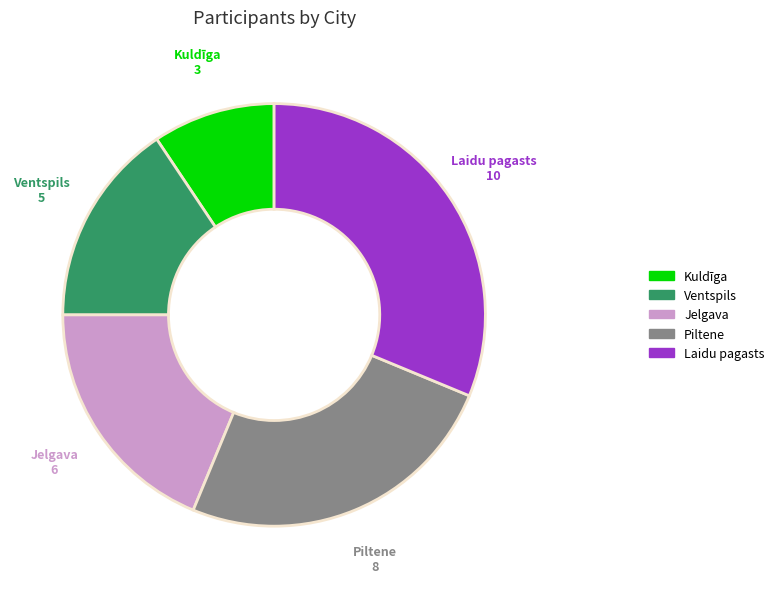

Rank the categories by value from highest to lowest.

Laidu pagasts, Piltene, Jelgava, Ventspils, Kuldīga